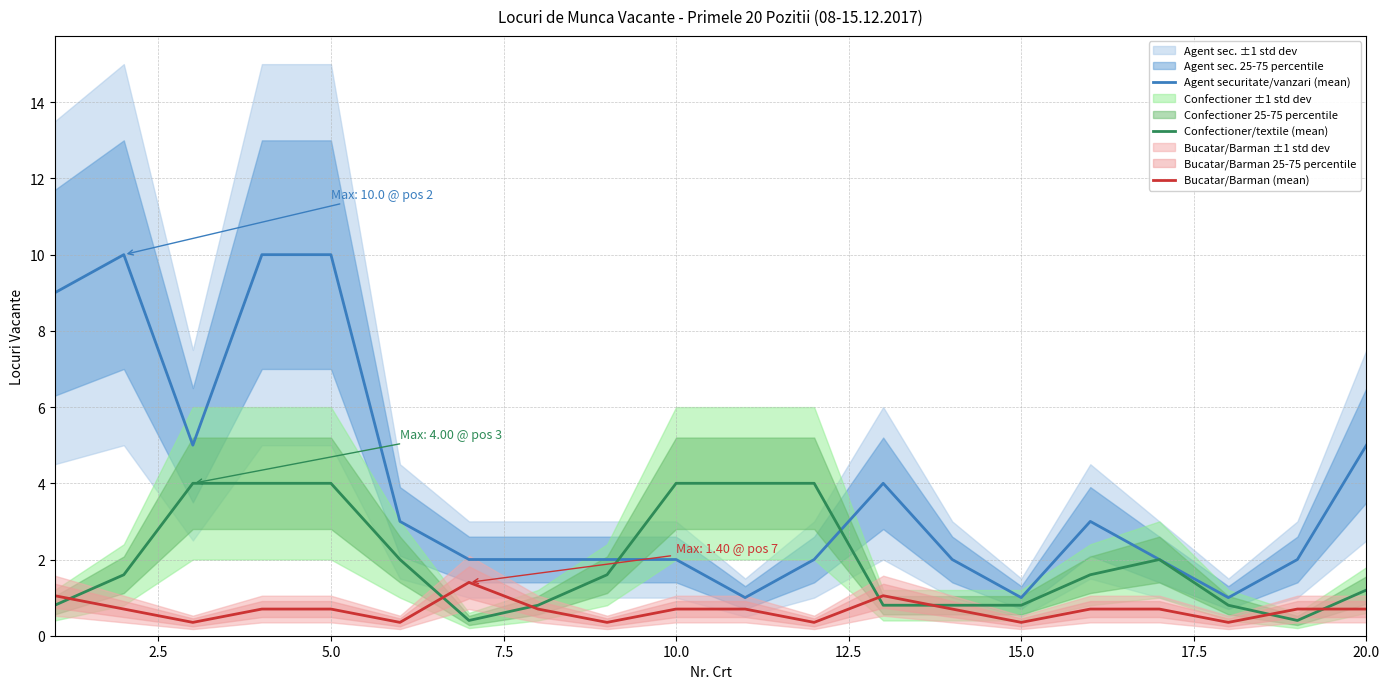

What is the minimum value for Agent securitate/vanzari (mean)?

1.0